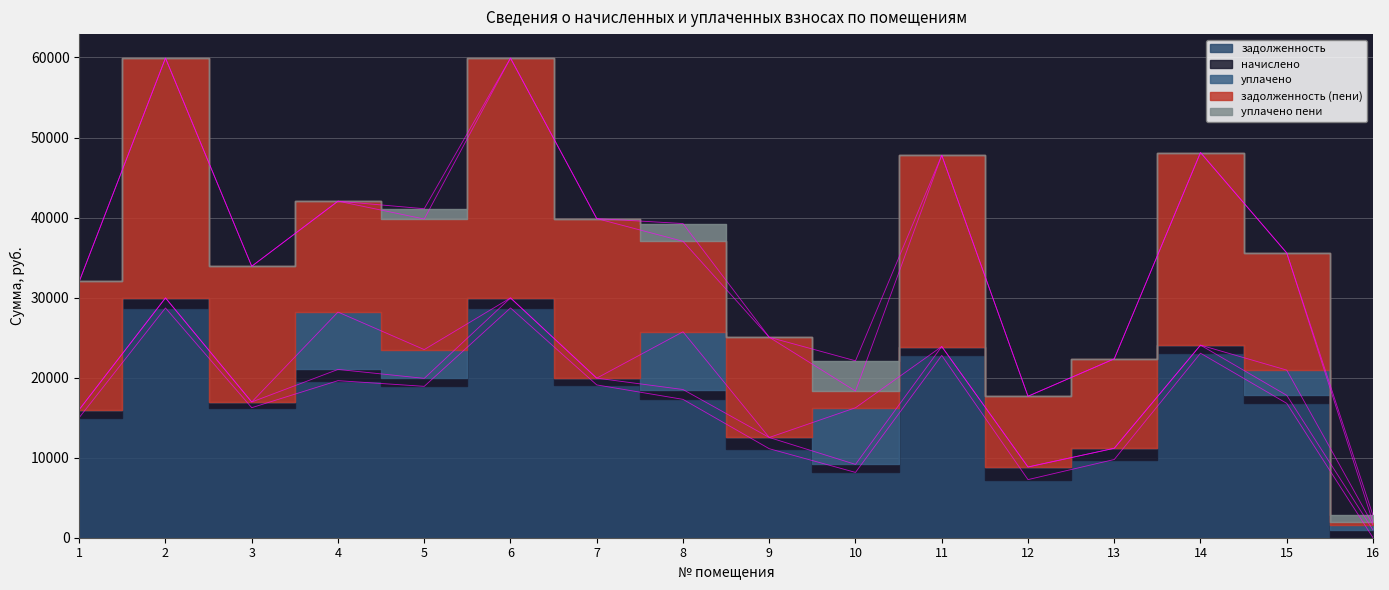

Reading left to right, list all the values displayed in this chart.

задолженность: 15013.8	28706.4	16246.8	19622.4	18914.3	28706.4	19091.2	17286.3	11121.2	8160.3	22778.6	7260.6	9772.7	23053.0	16787.7	0.0
начислено: 996.0	1255.2	710.4	1401.6	996.0	1255.2	844.8	1231.2	1401.6	1000.8	1110.5	1576.8	1401.6	1008.0	1000.8	962.4
уплачено: 0.0	0.0	0.0	7169.8	3592.7	0.0	0.0	7211.4	0.0	7076.1	0.0	0.0	0.0	0.0	3153.5	641.6
задолженность (пени): 16009.8	29961.6	16957.2	13854.2	16317.5	29961.6	19936.0	11306.2	12522.8	2085.0	23889.1	8837.4	11174.3	24061.0	14635.0	320.8
уплачено пени: 0.0	0.0	0.0	0.0	1283.9	0.0	0.0	2216.9	0.0	3782.0	0.0	0.0	0.0	0.0	0.0	858.4